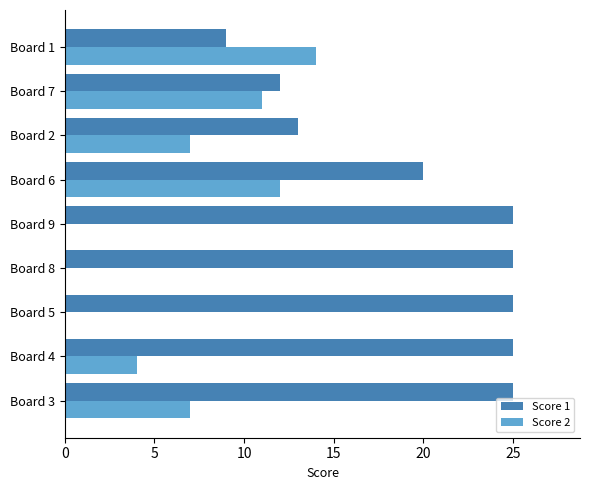

What is the sum of the Score 1 values at Board 8 and Board 2?

38